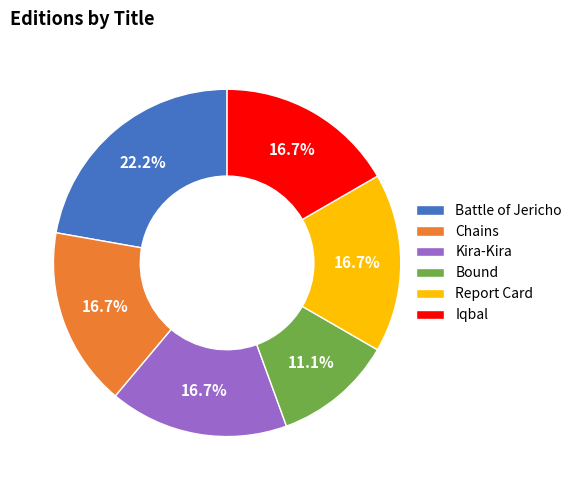

Do Battle of Jericho and Iqbal together represent more than half of the pie?

No